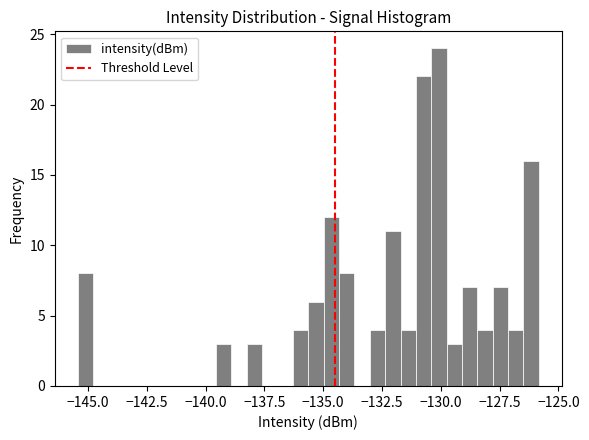

Read against the x-axis, roughly where is the centre of the tallest bar?

-130.0